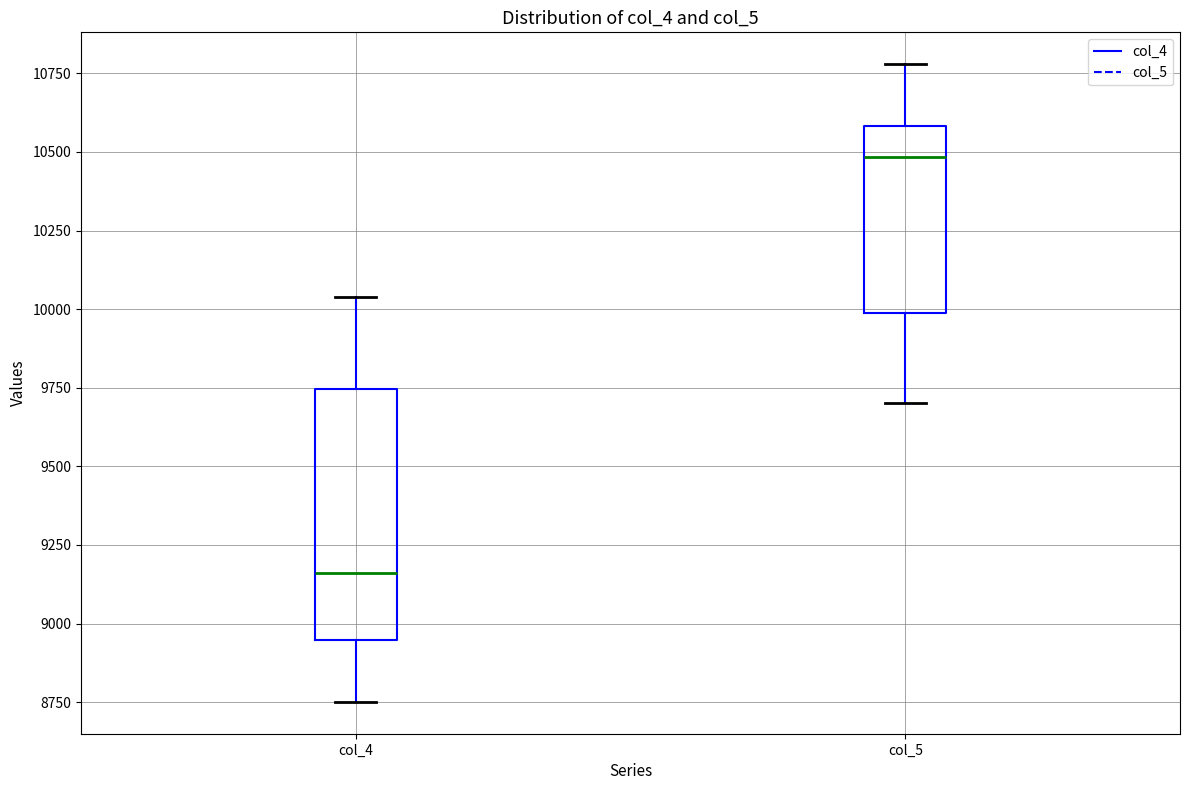

Which box is the tallest, from its lower edge to its upper edge?

col_4